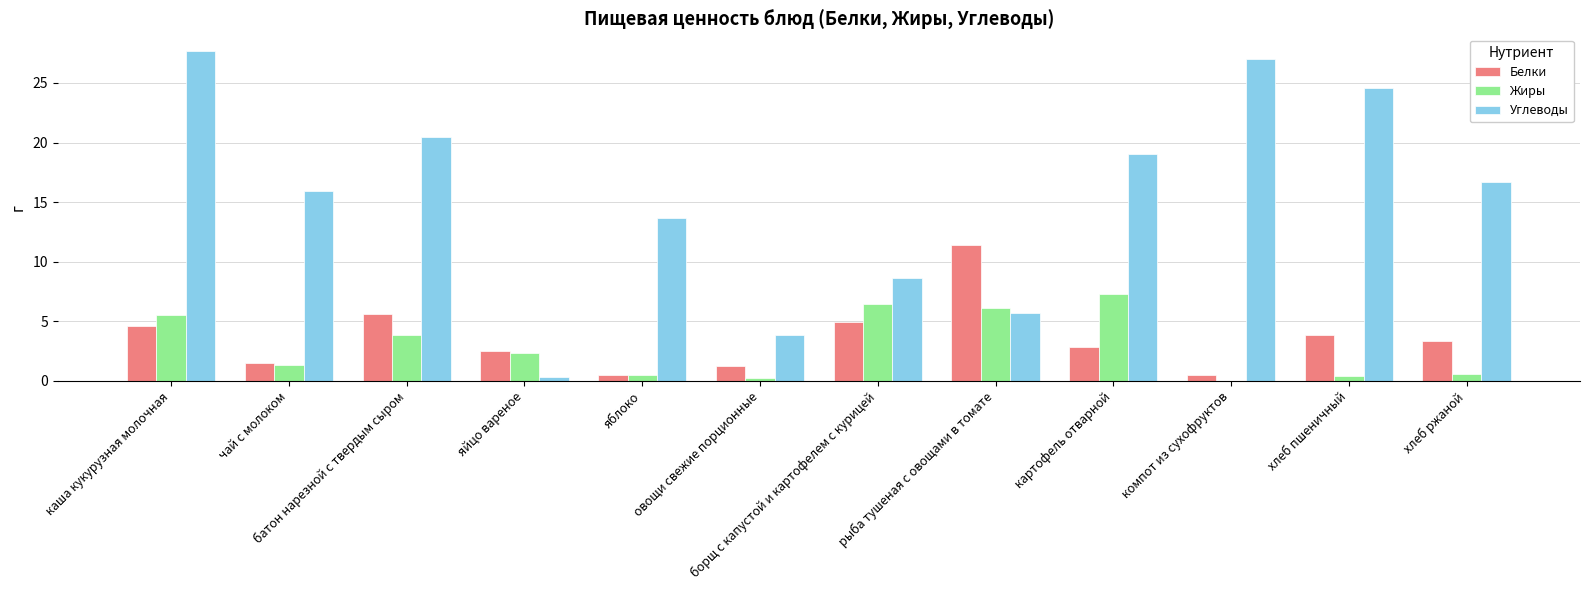

How many distinct data groups are displayed?

3